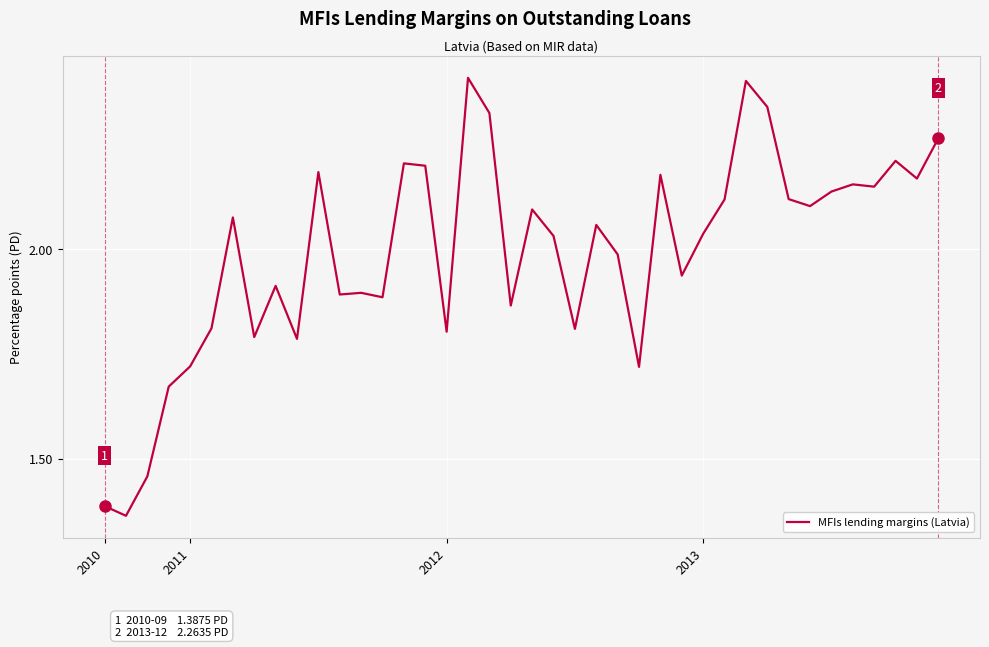

What is the greatest value displayed?

2.4